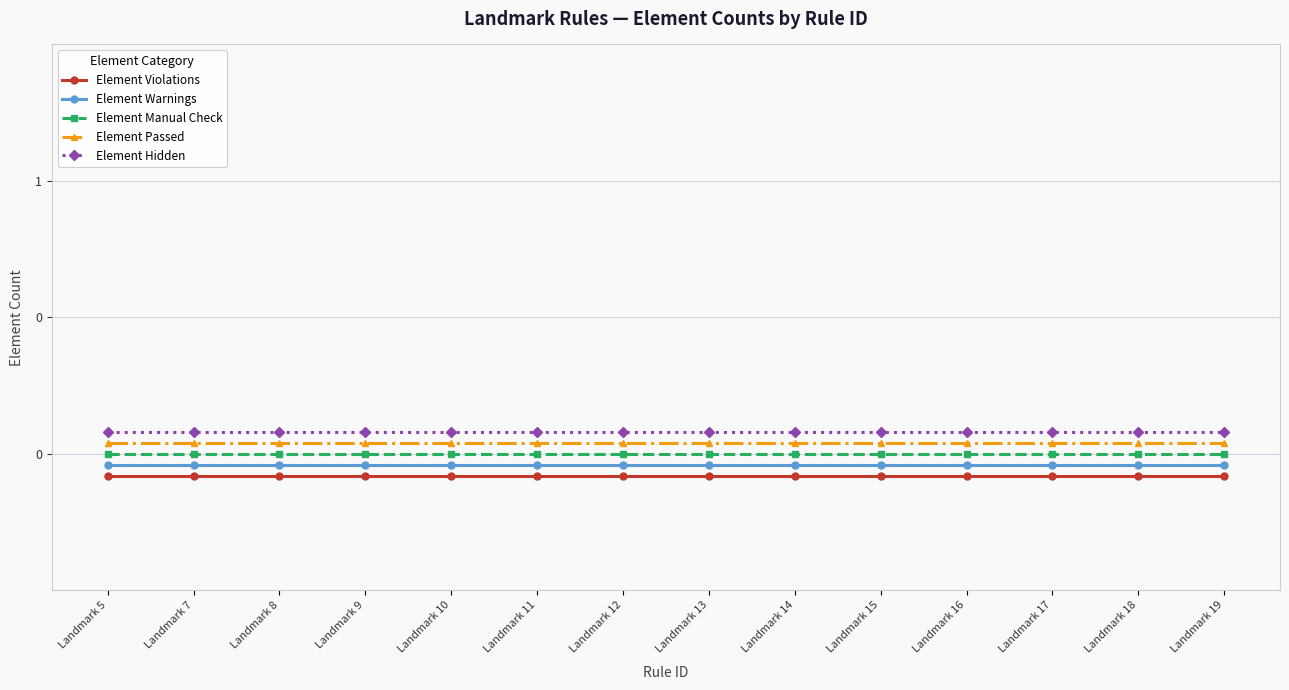

True or false: Element Passed and Element Warnings intersect in this chart.

False